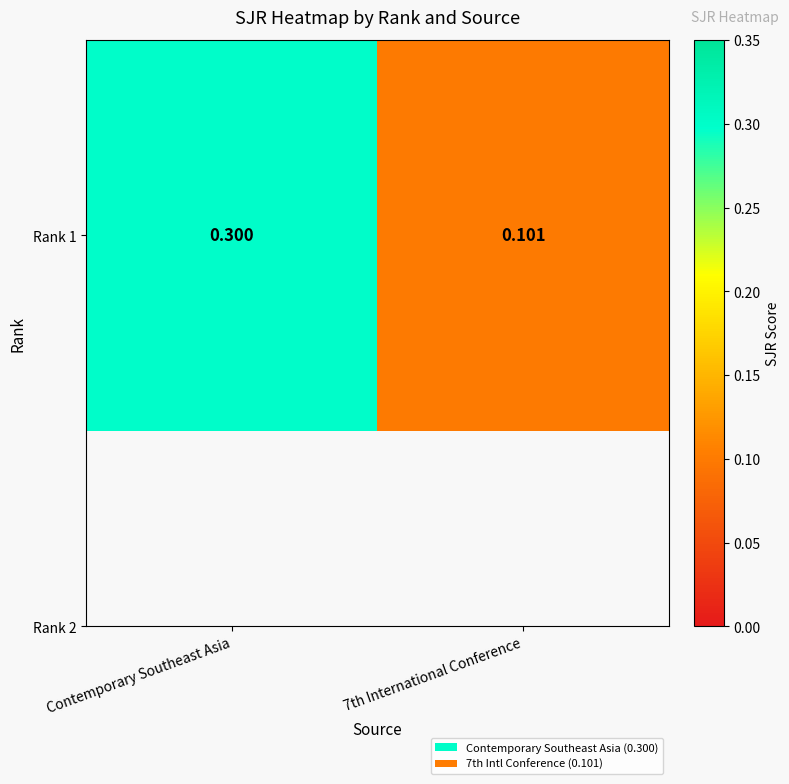

Count the values in the range 0 to 1.

2